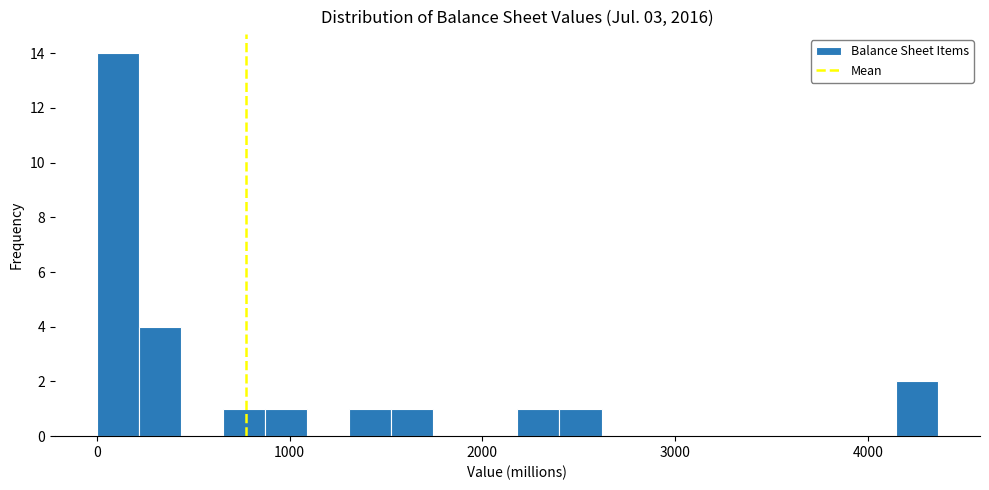

Around what value on the x-axis is the tallest bar? Give the approximate position of its centre, as read against the axis.

100